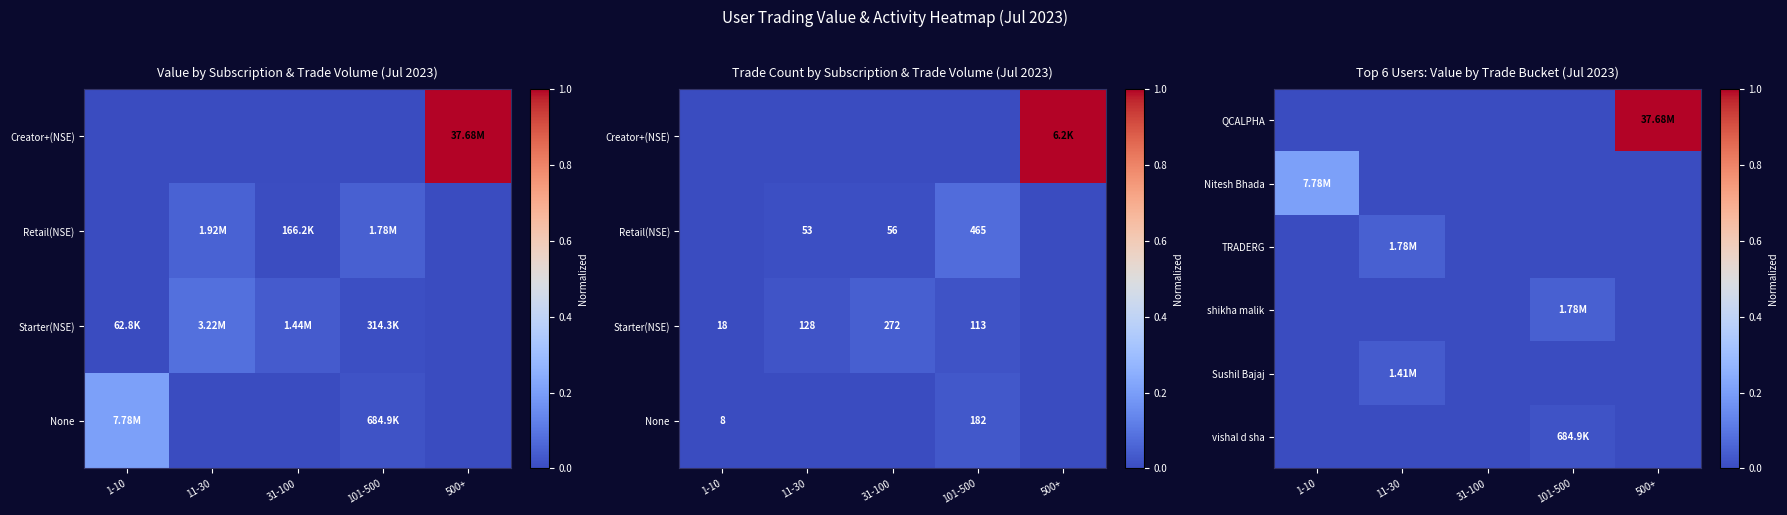

How many QCALPHA values are between 0 and 1?

5